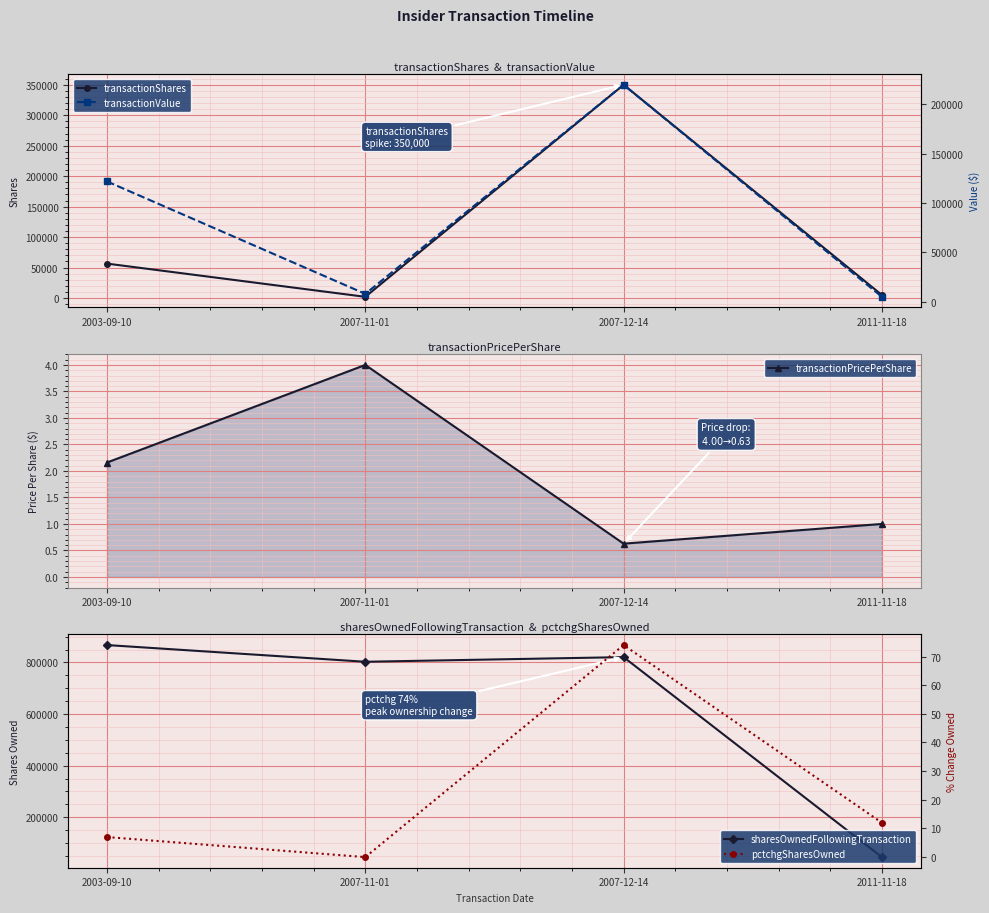

At 2011-11-18, list the series in order from smallest to largest.

transactionPricePerShare, pctchgSharesOwned, transactionShares, transactionValue, sharesOwnedFollowingTransaction